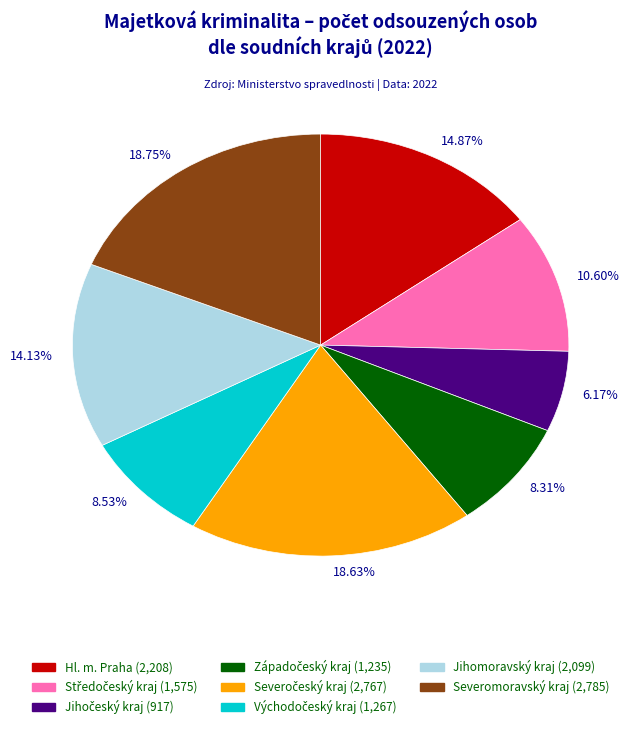

Which has a higher value, 8.53% or 14.13%?

14.13%